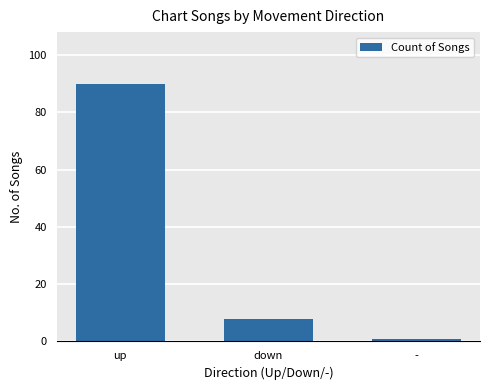

How many bars are there in total?

3